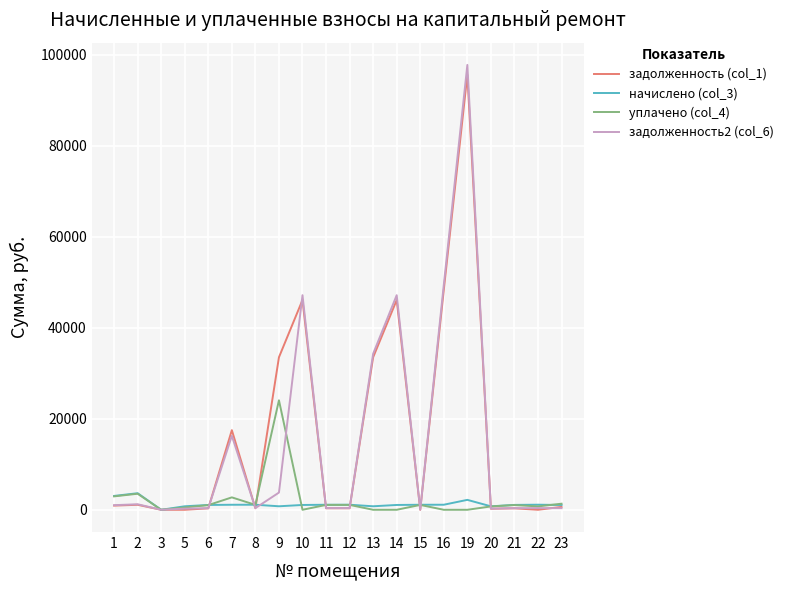

Which series has the largest range (max minus min)?

задолженность2 (col_6)